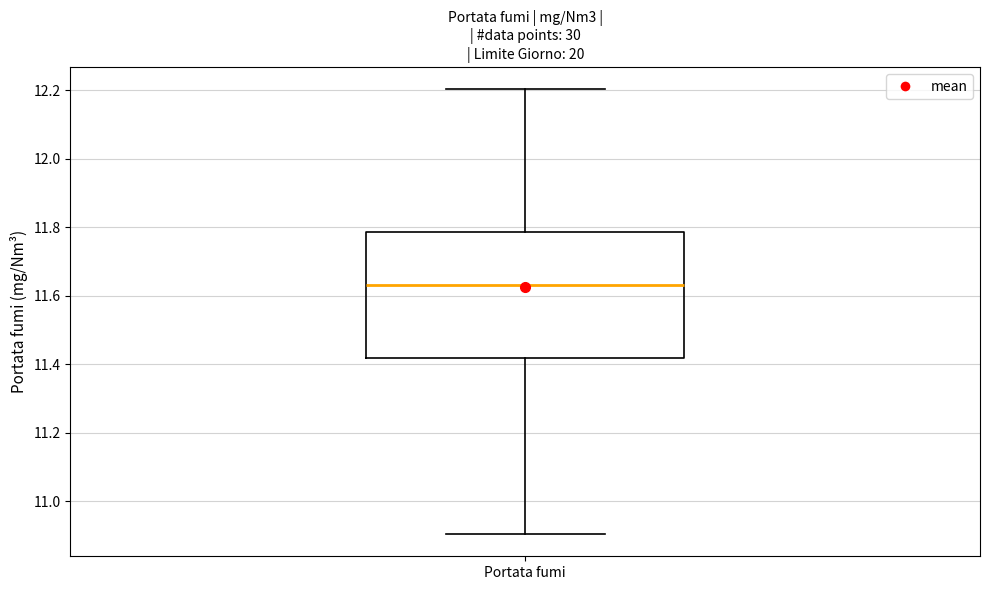

Transcribe this box plot: give where the median line is, the range the box spans, and where the two whiskers end, as read against the y-axis. The values are not printed on the chart, so give them approximately, as read against the axis.

median 11.64, box 11.42 to 11.78, whiskers 10.90 to 12.20